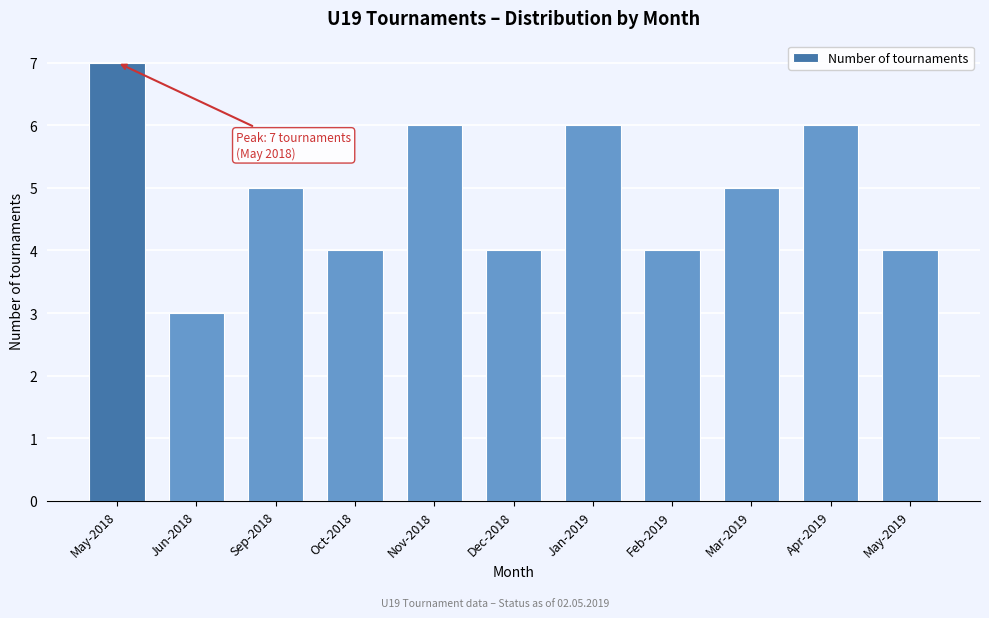

Reading left to right, list all the values displayed in this chart.

May-2018=7	Jun-2018=3	Sep-2018=5	Oct-2018=4	Nov-2018=6	Dec-2018=4	Jan-2019=6	Feb-2019=4	Mar-2019=5	Apr-2019=6	May-2019=4